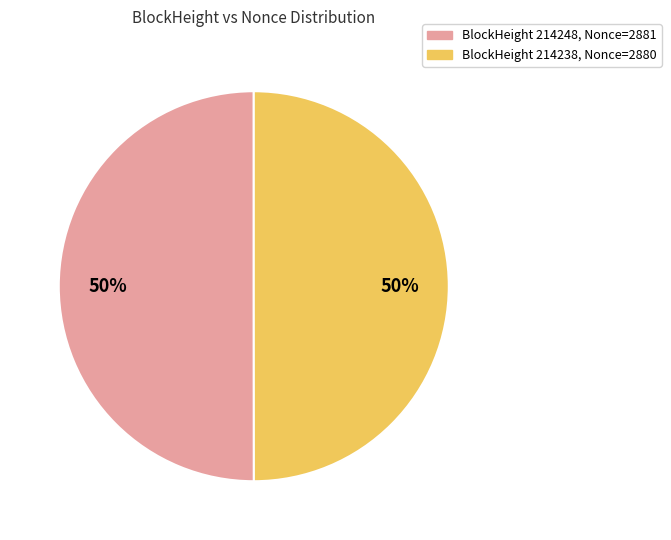

Count the number of slices in the pie.

2